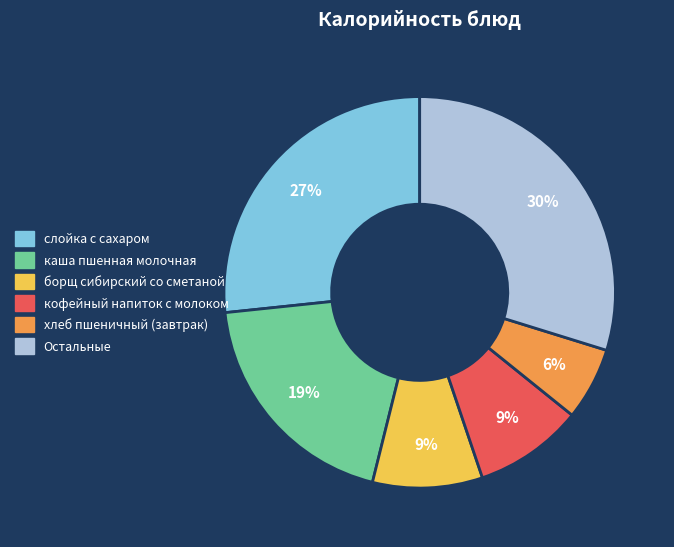

To the nearest percent, what is the average slice percentage?

17%